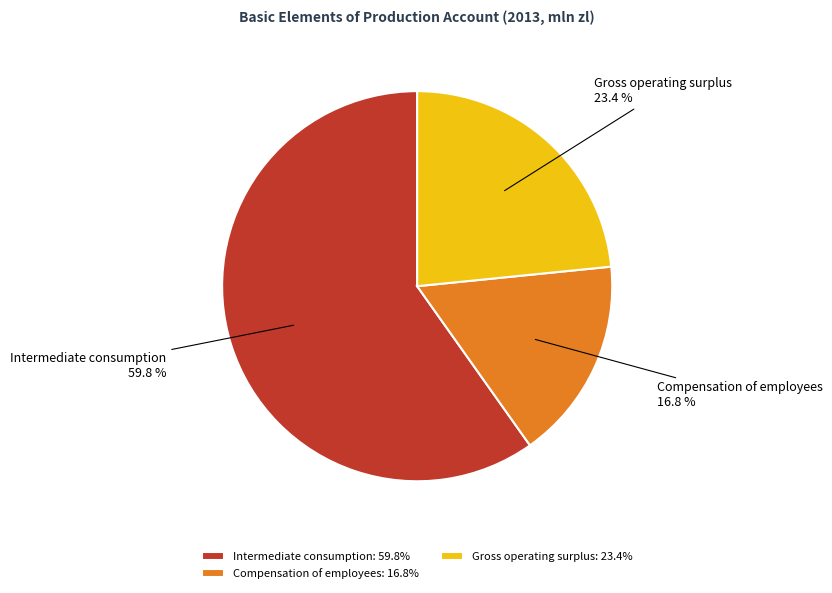

Is it true that Compensation of employees is 26% of the pie?

False